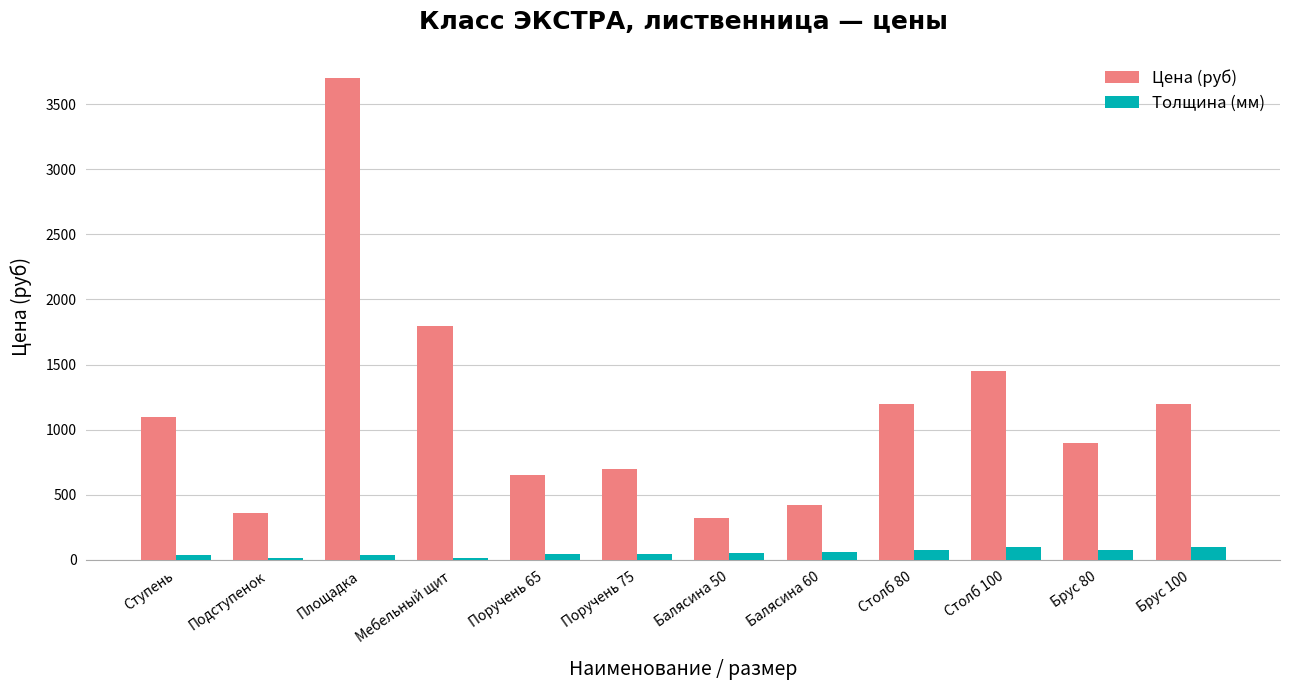

What are all the series names shown in the legend?

Цена (руб), Толщина (мм)